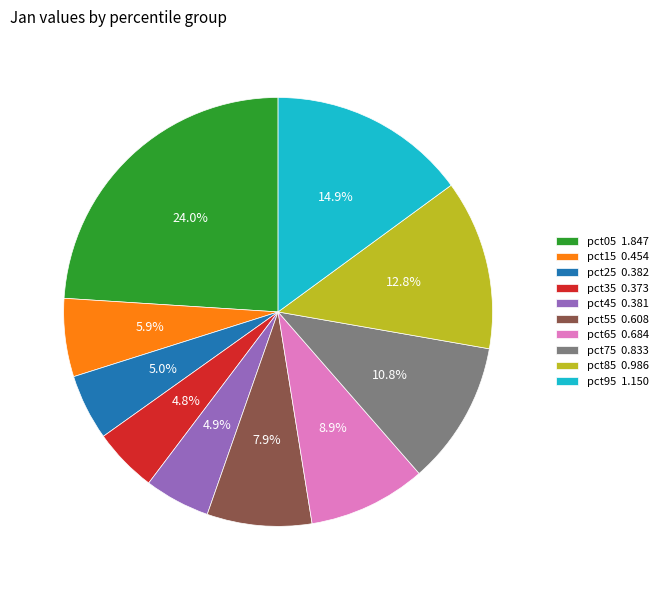

To the nearest percent, what portion does pct85 represent?

13%